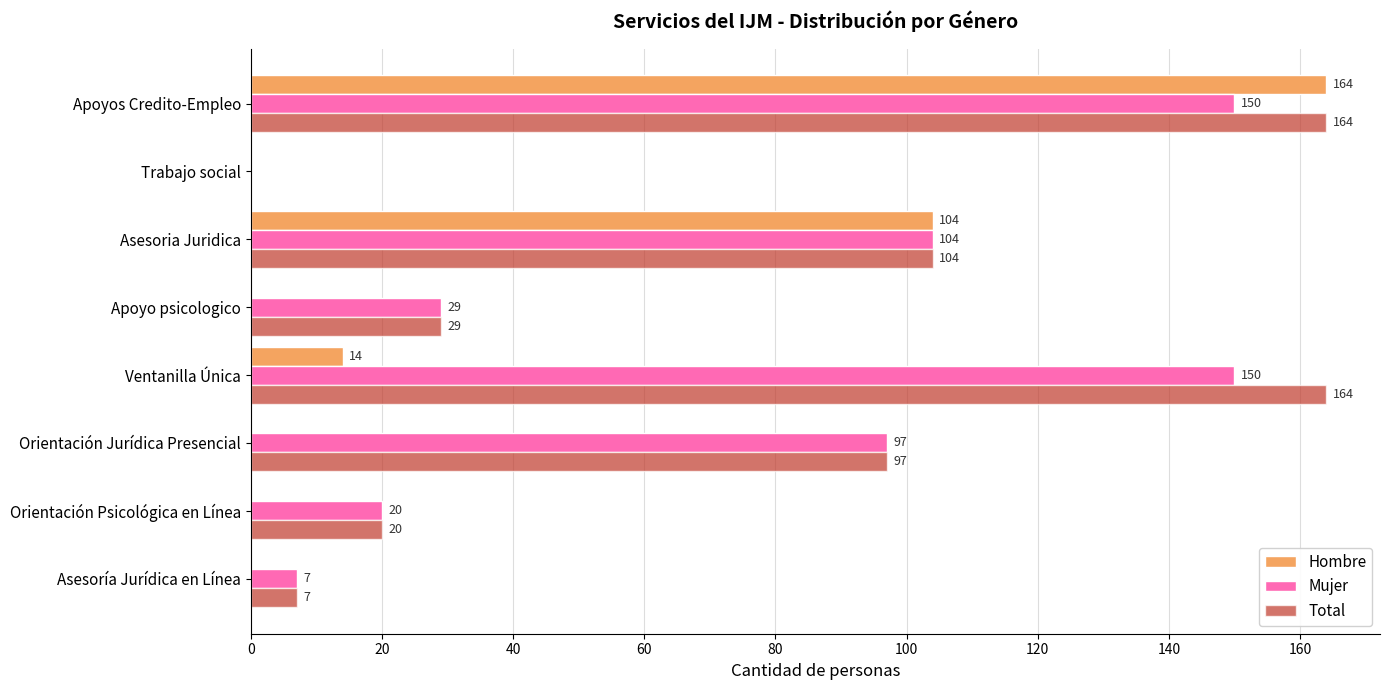

Which series changed the most between Asesoría Jurídica en Línea and Ventanilla Única?

Total